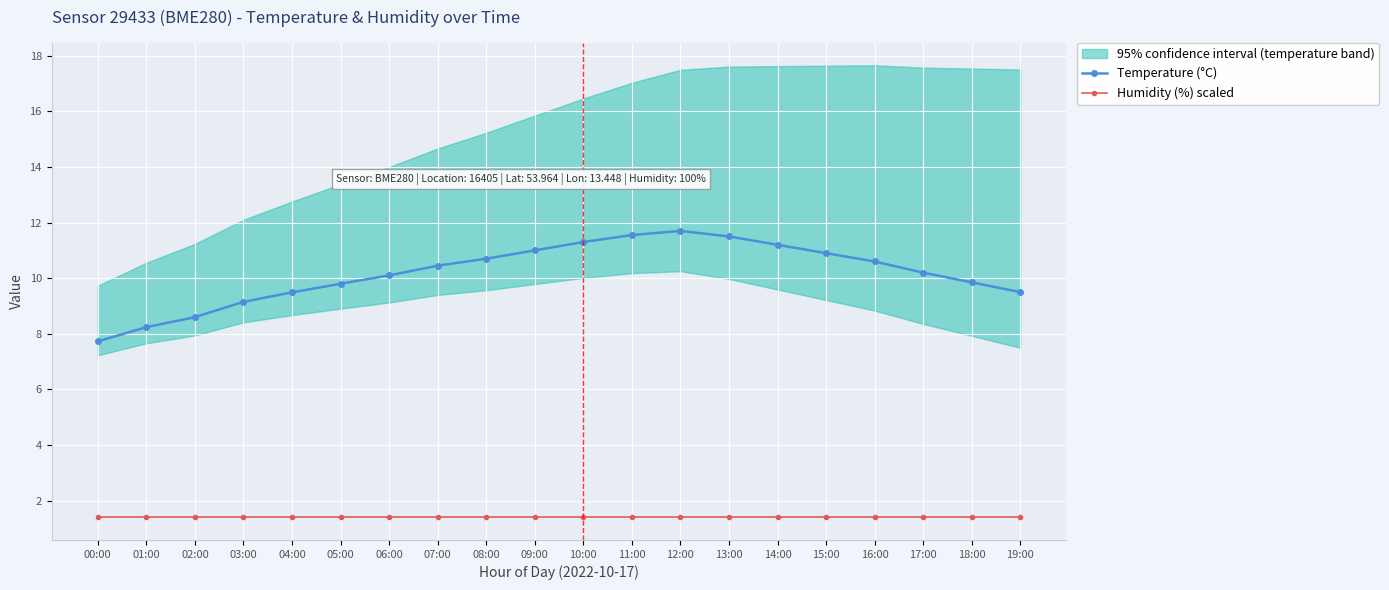

At how many categories does at least one series exceed 10?

12